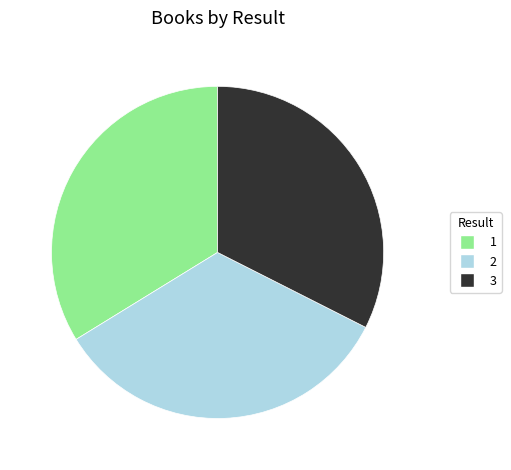

The 1 slice represents 23% of the pie. True or false?

False